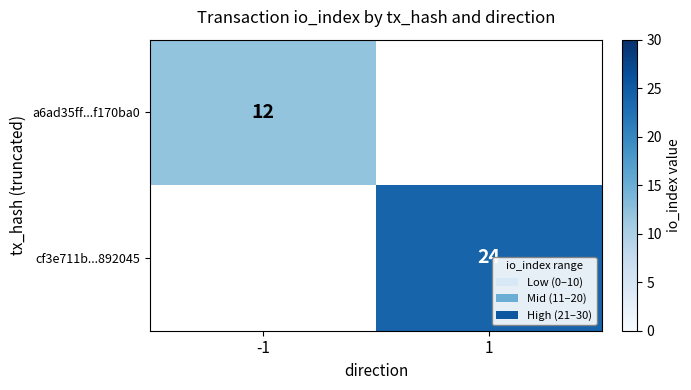

The cf3e711b...892045 series shows 24 at 1. True or false?

True